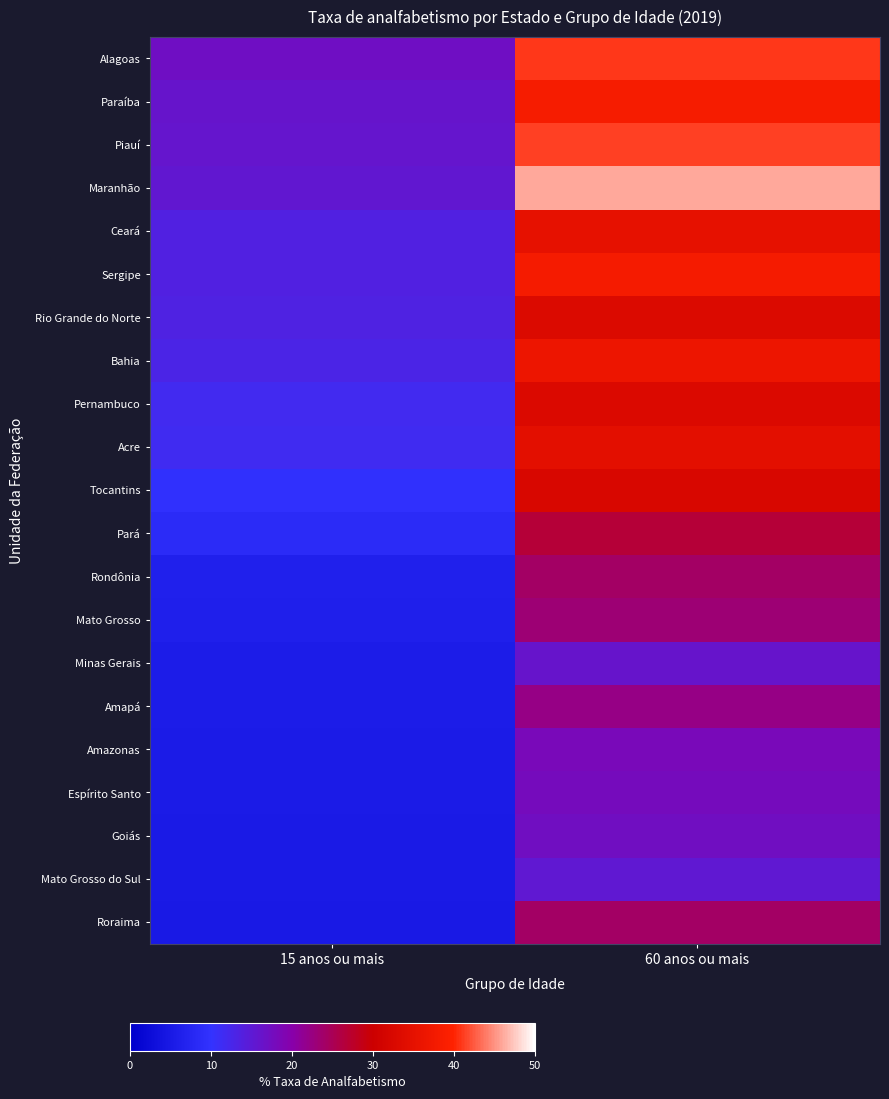

Rank the series by their maximum value, from lowest to highest.

Mato Grosso do Sul, Minas Gerais, Goiás, Espírito Santo, Amazonas, Amapá, Mato Grosso, Rondônia, Roraima, Pará, Tocantins, Pernambuco, Rio Grande do Norte, Acre, Ceará, Bahia, Sergipe, Paraíba, Alagoas, Piauí, Maranhão